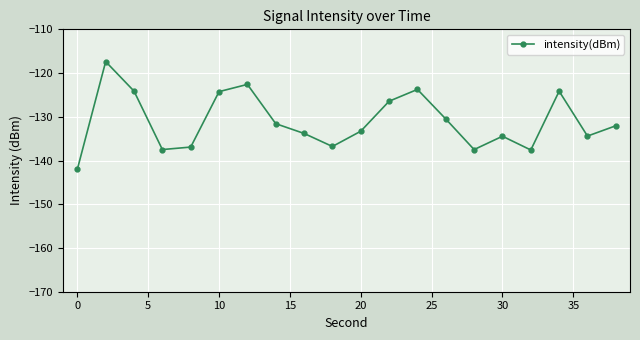

What is the smallest value displayed?

-142.0